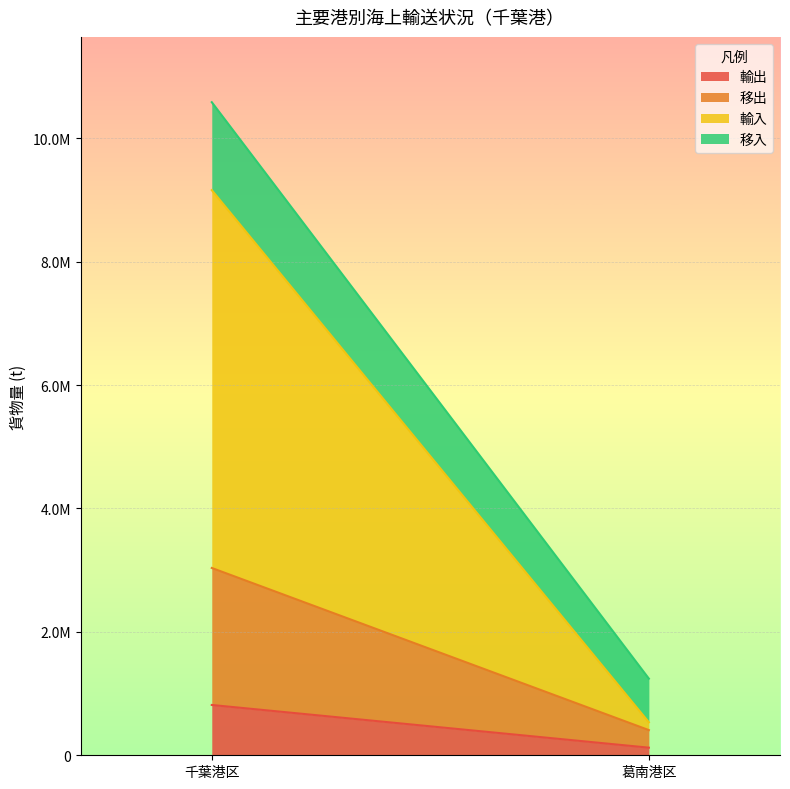

Reading right to left, list all the values displayed in this chart.

輸出: 123205	815172
移出: 284642	2220611
輸入: 126385	6123466
移入: 708003	1425459